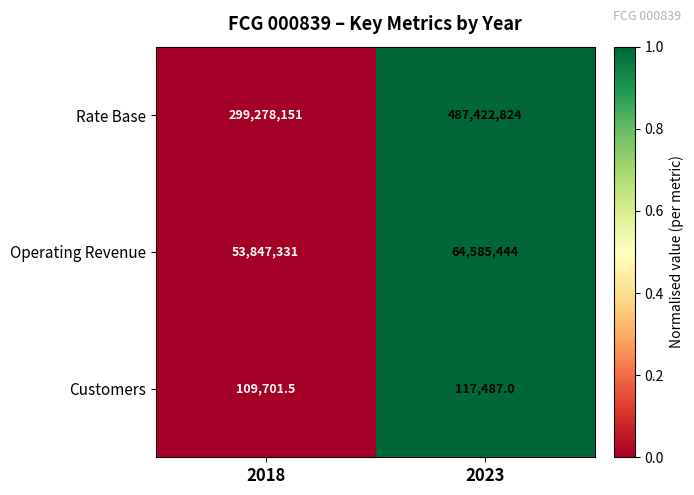

What is the approximate value of Rate Base at 2018?

299278151.0